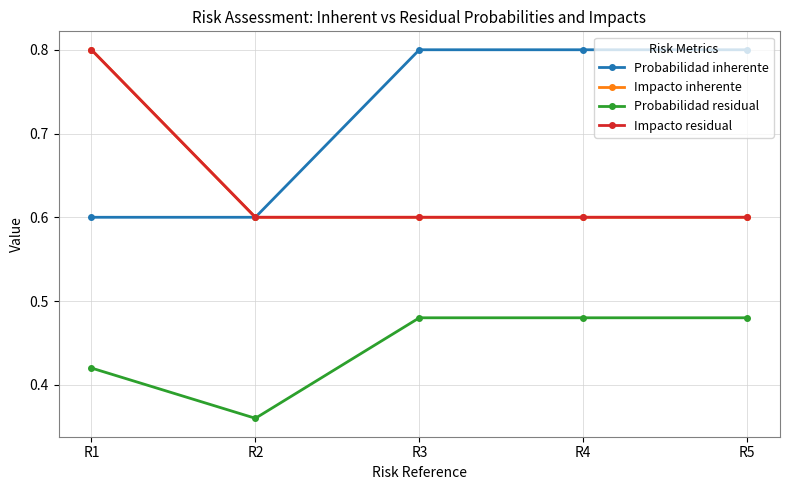

Is it true that Probabilidad residual equals 0.4 at R1?

True